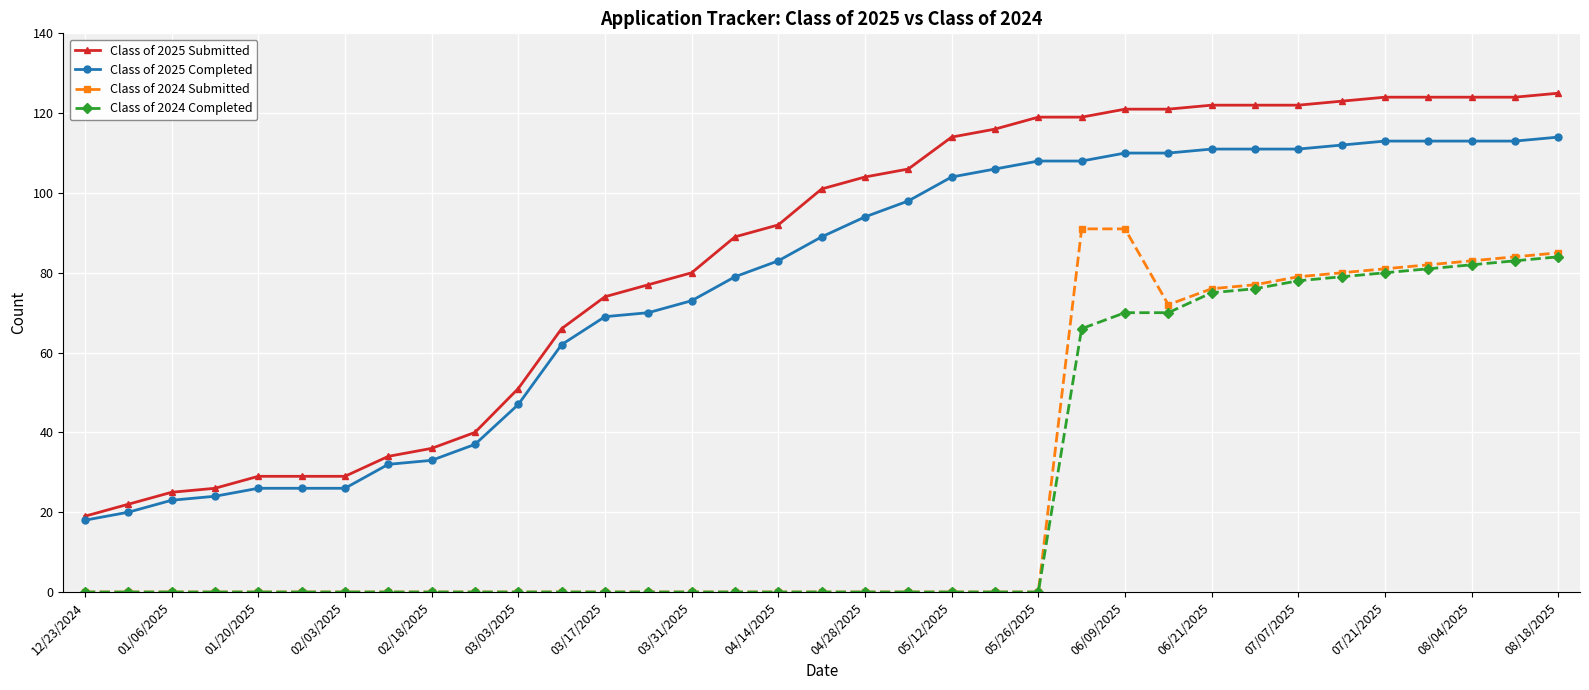

Rank the series by their maximum value, from lowest to highest.

Class of 2024 Completed, Class of 2024 Submitted, Class of 2025 Completed, Class of 2025 Submitted